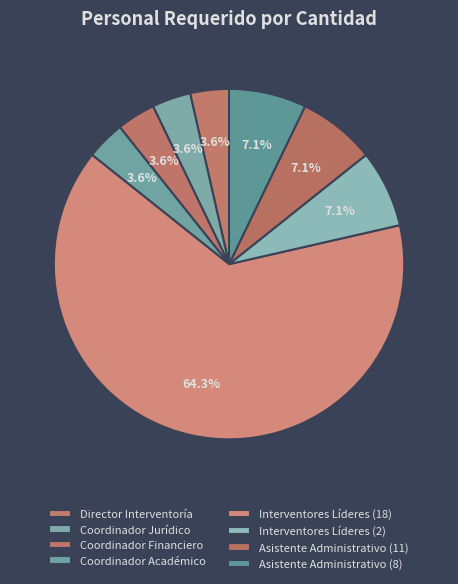

Is the sum of Coordinador Académico and Director Interventoría greater than half?

No